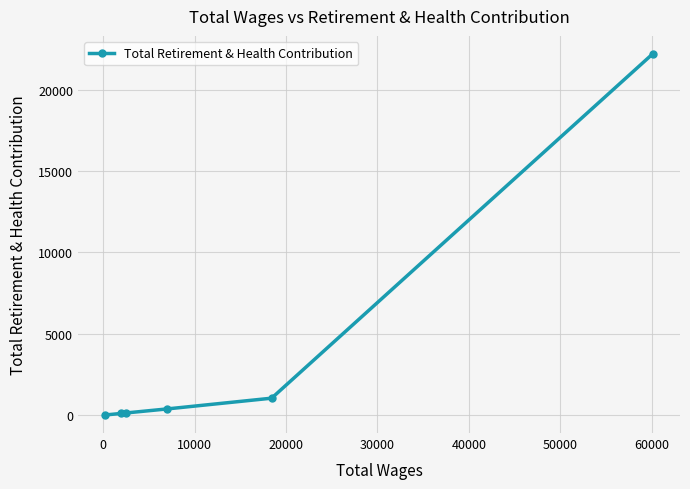

What is the difference between the second highest and second lowest values?

938